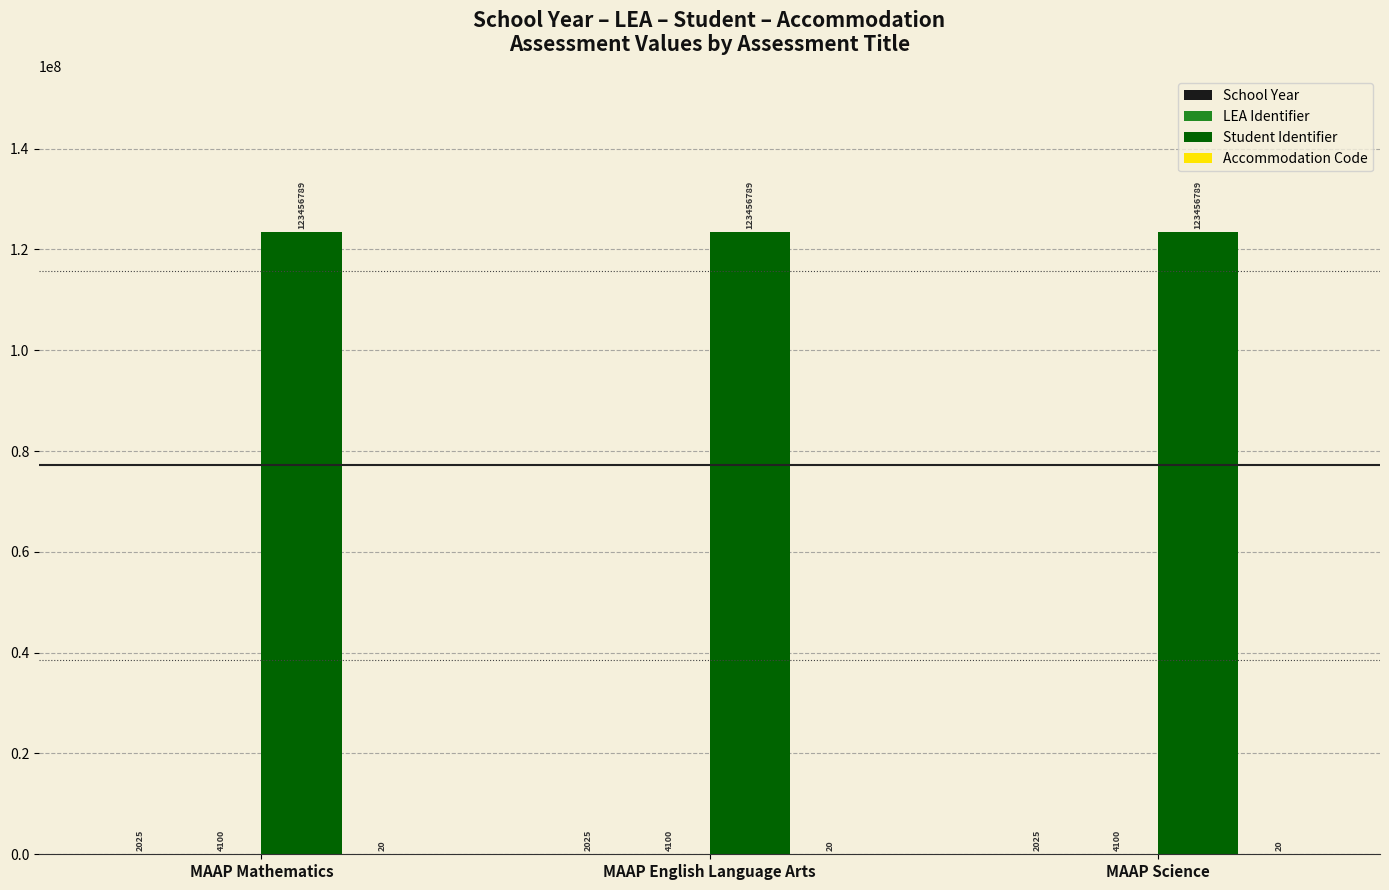

The value of Student Identifier at MAAP Mathematics is 180467209. True or false?

False